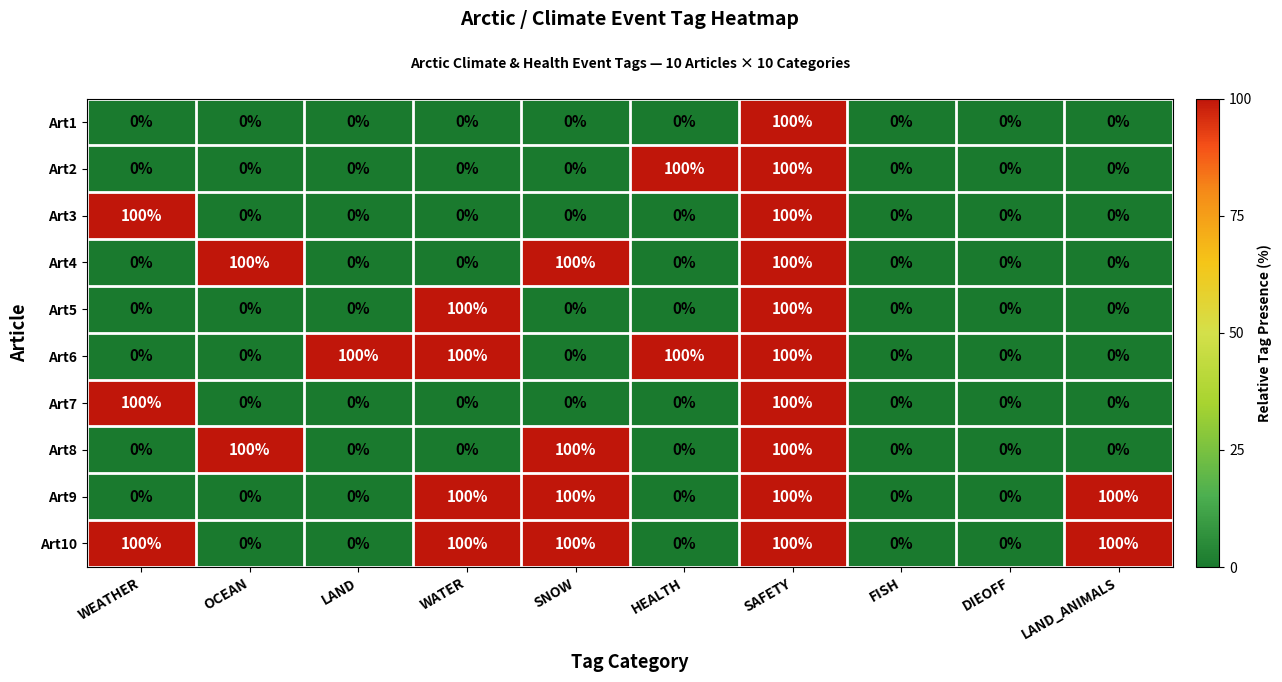

At which category is the sum across all series the highest?

SAFETY